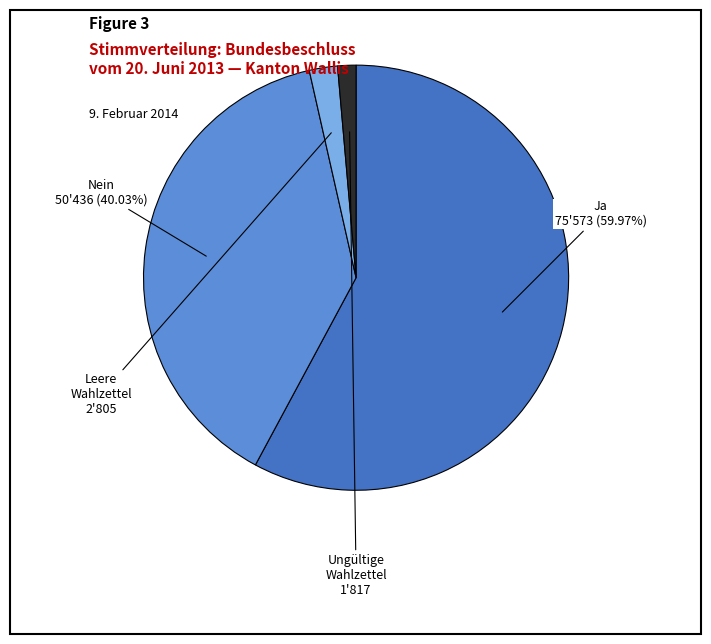

To the nearest percent, what percentage of the pie is Leere Wahlzettel?

2%